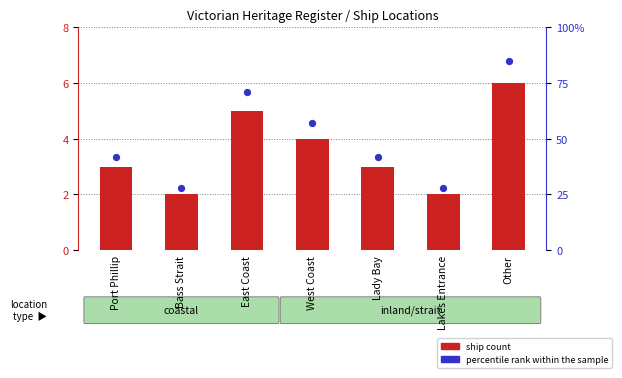

At how many categories does at least one series exceed 36?

5